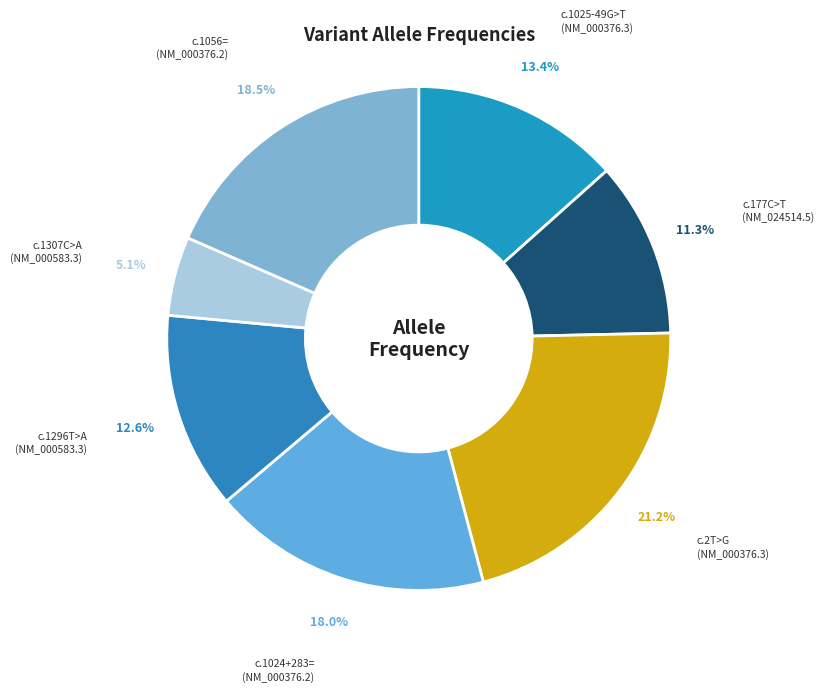

Rank the categories by value from lowest to highest.

c.1307C>A (NM_000583.3), c.177C>T (NM_024514.5), c.1296T>A (NM_000583.3), c.1025-49G>T (NM_000376.3), c.1024+283= (NM_000376.2), c.1056= (NM_000376.2), c.2T>G (NM_000376.3)